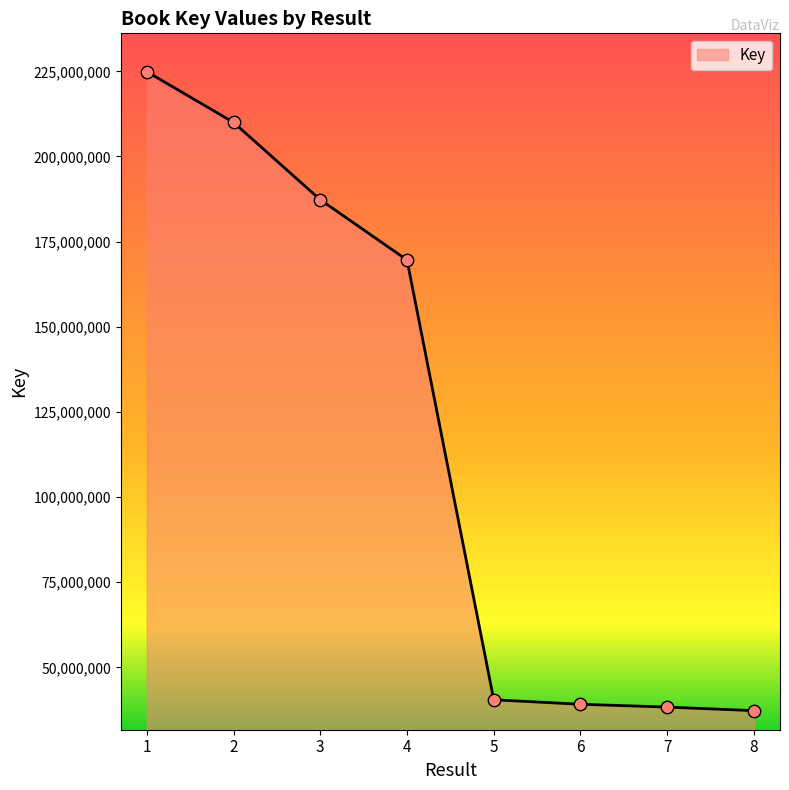

Approximately how many times larger is the value at 7 compared to 3?

0.2